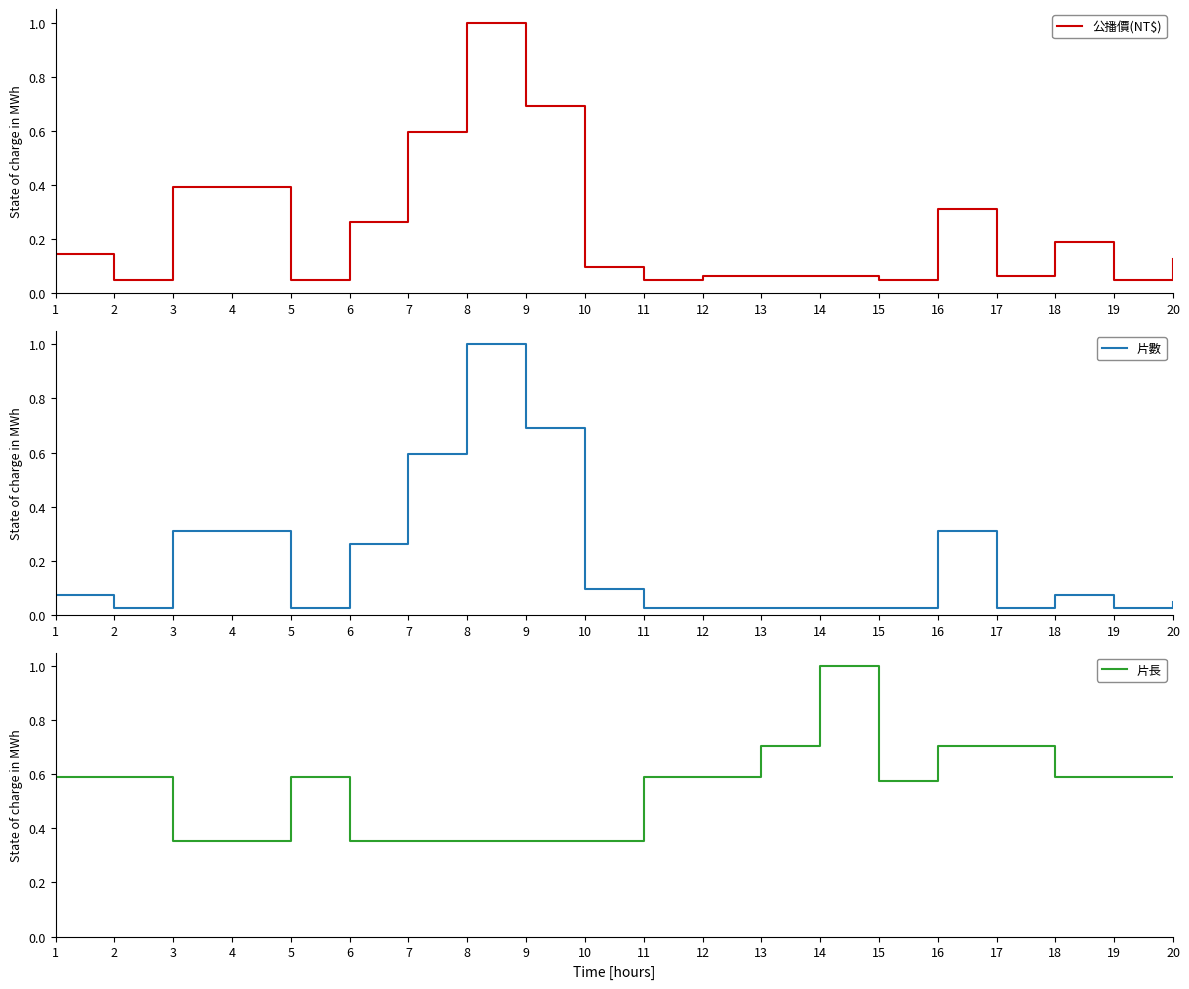

Between 14 and 9, which is larger?

9